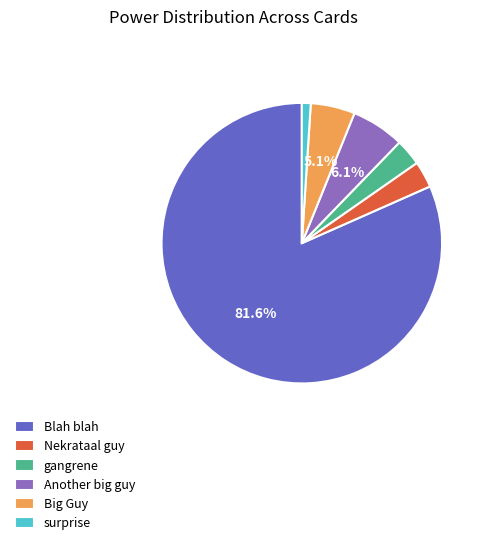

To the nearest percent, what is the difference between the gangrene and Another big guy slice percentages?

3%